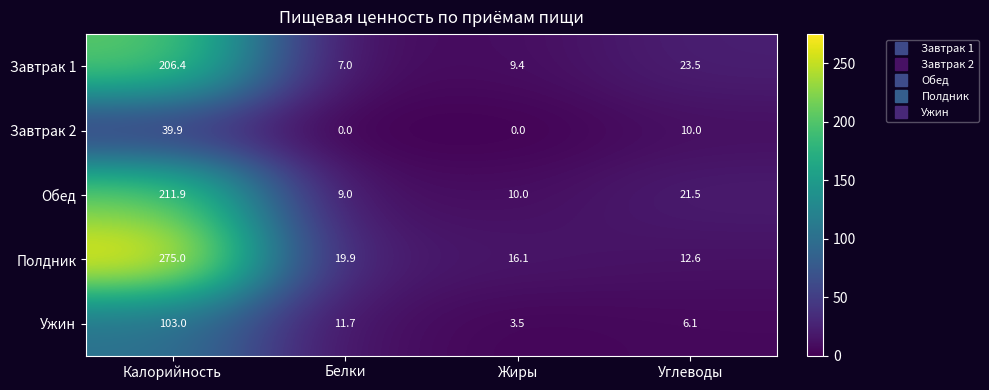

What is the average value of the Обед series?

63.1